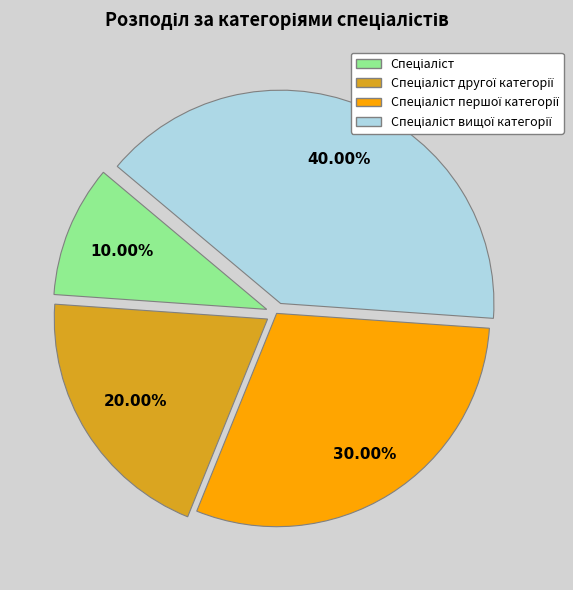

Is there a majority slice in this chart?

No